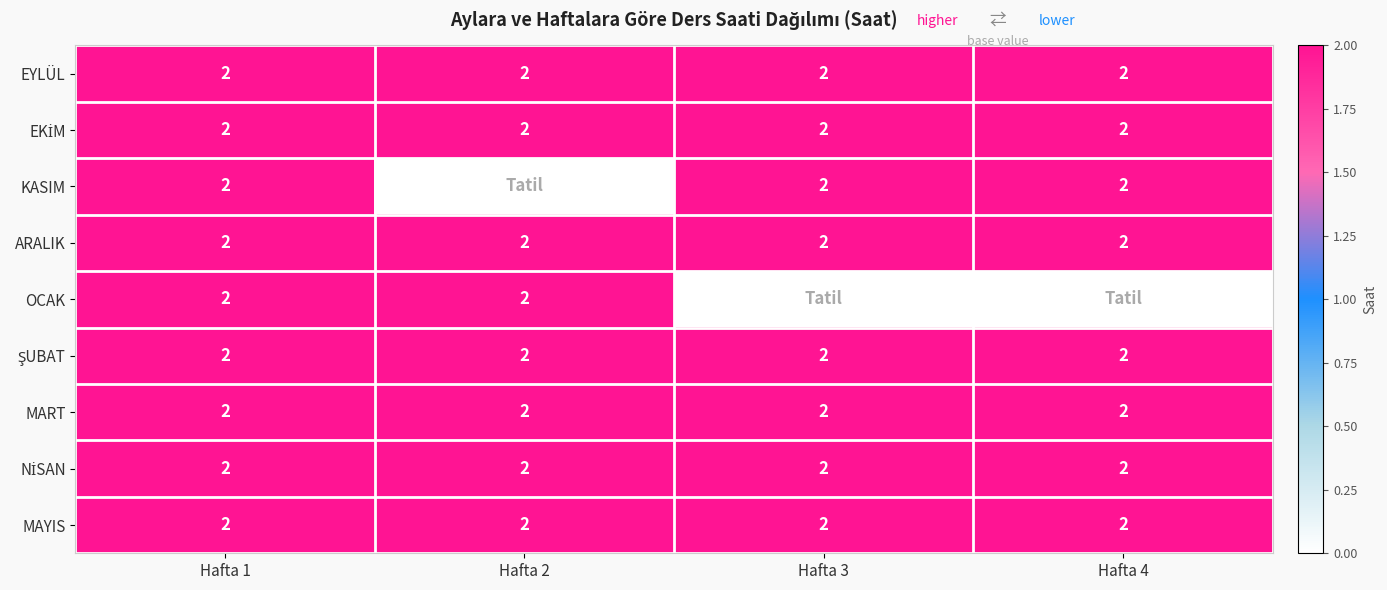

What is the sum of all ARALIK values?

8